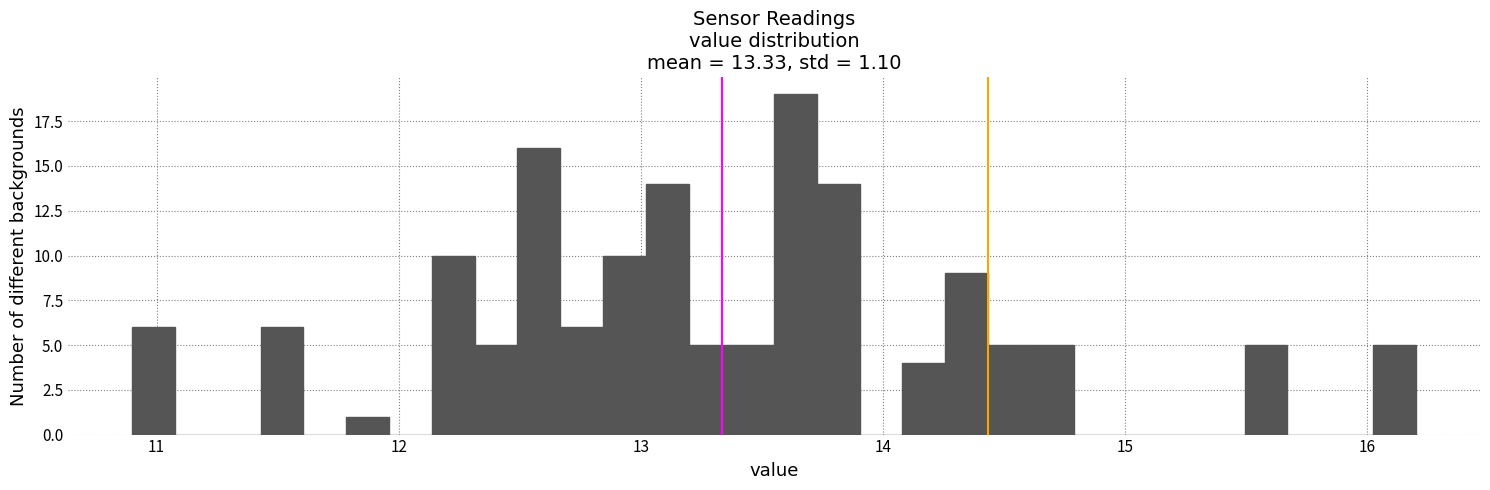

Around what value on the x-axis is the tallest bar? Give the approximate position of its centre, as read against the axis.

13.6